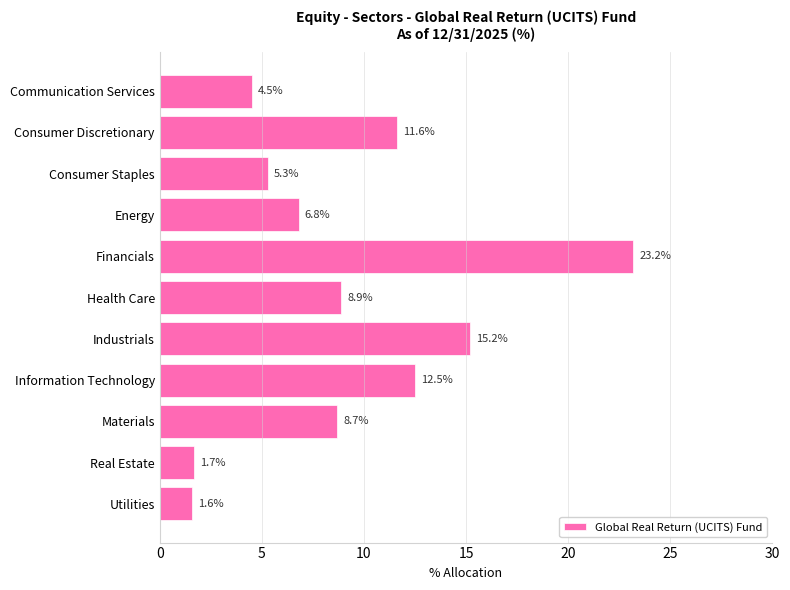

What is the difference between the values at Utilities and Consumer Discretionary?

10.0